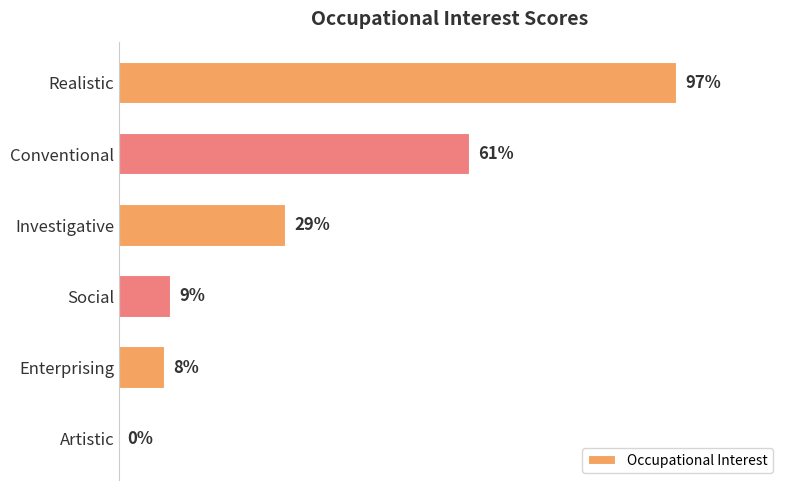

Between Enterprising and Investigative, which is larger?

Investigative